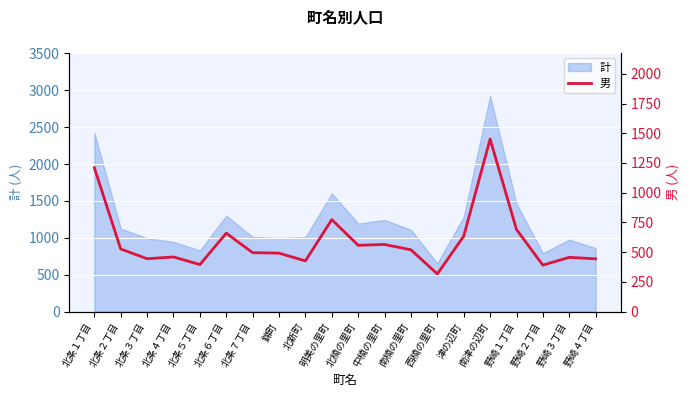

What position from the right is 津の辺町?

6